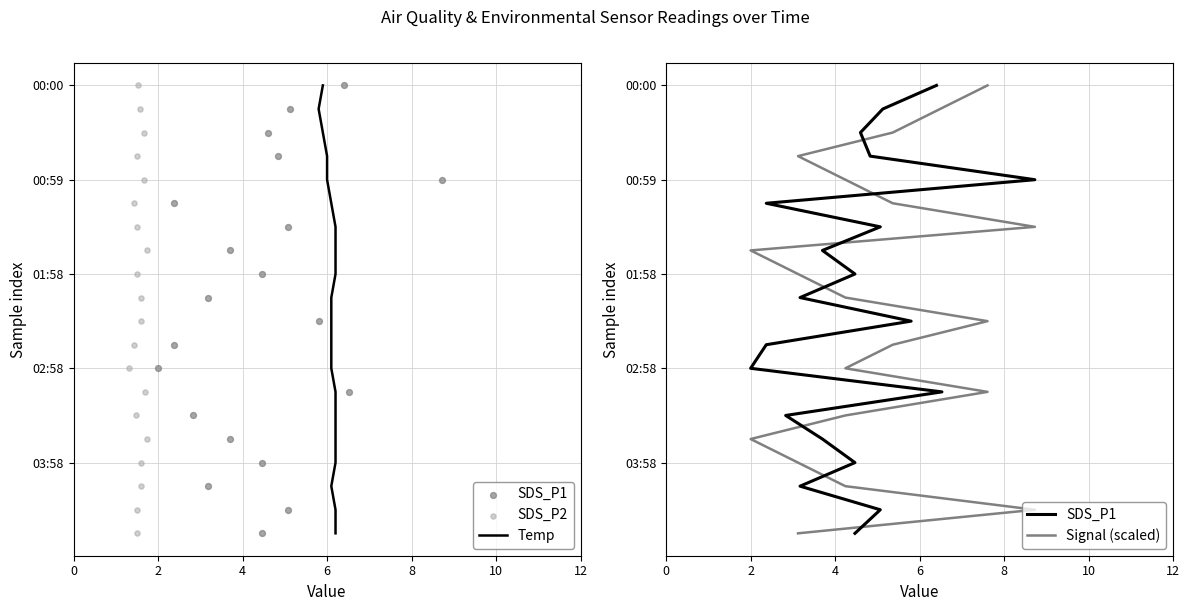

Which series contains the lowest Y value?

Temp